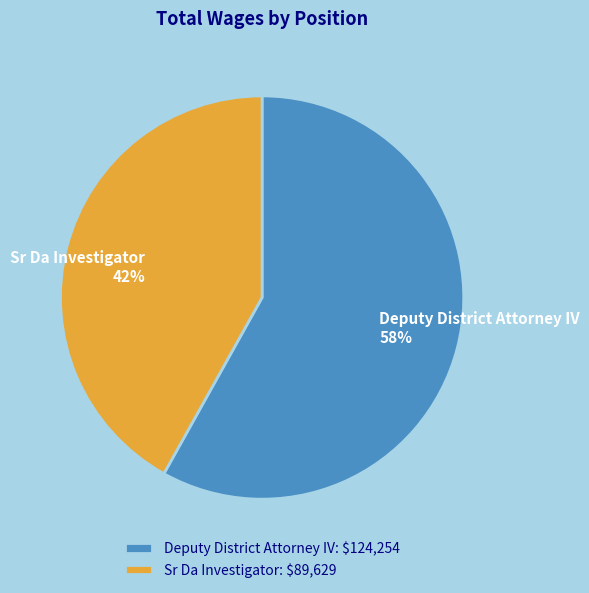

Rank the categories by value from lowest to highest.

Sr Da Investigator, Deputy District Attorney IV